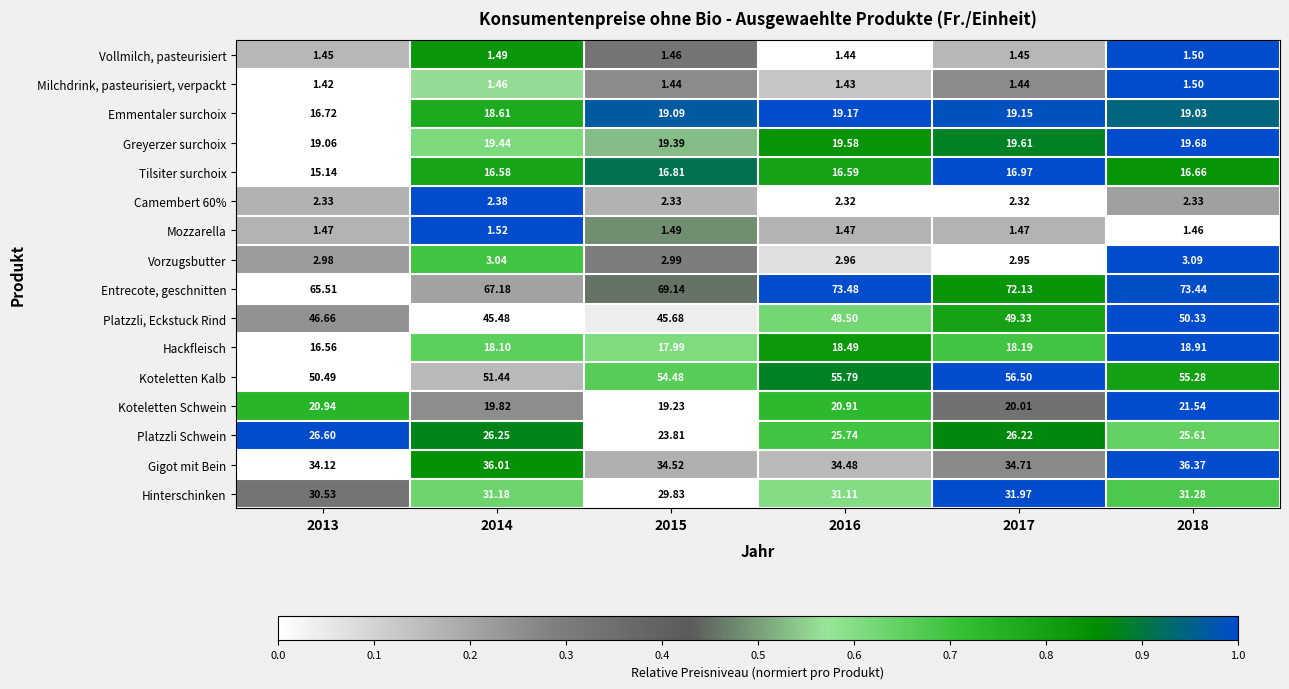

Between 2015 and 2018, which series saw the biggest shift?

Platzzli, Eckstuck Rind